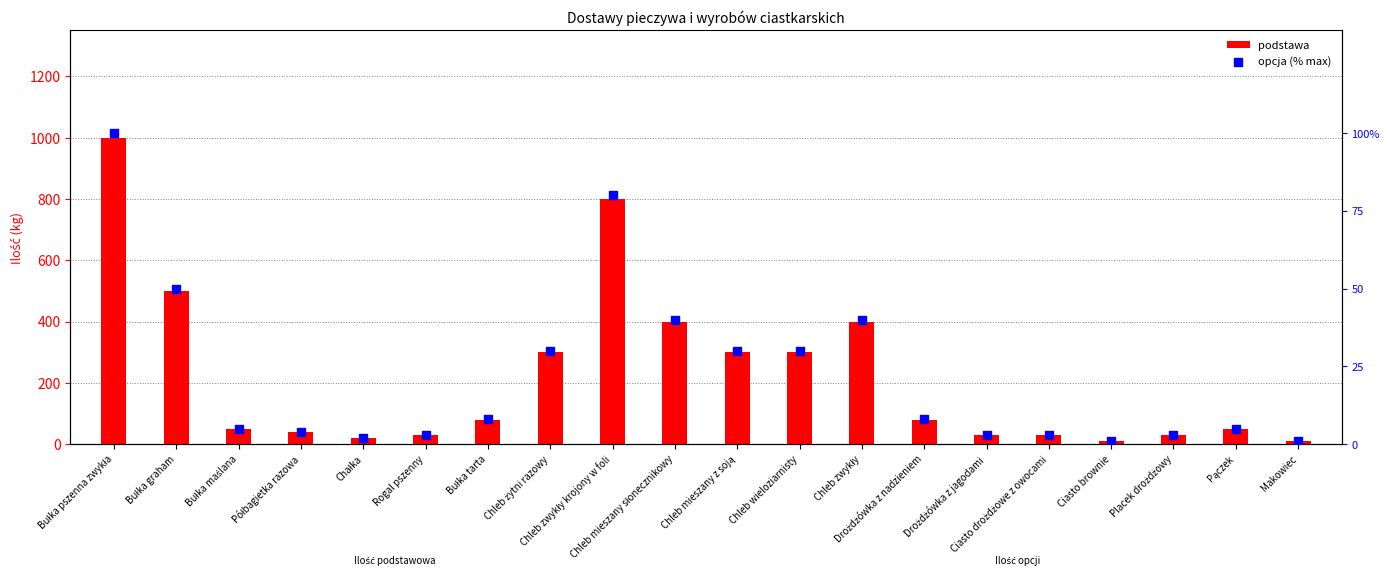

What is the total value across all series at Bułka maślana?

55